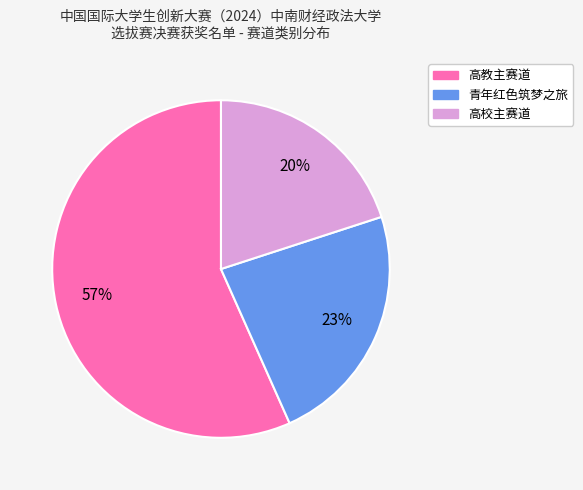

To the nearest percent, what portion does 高教主赛道 represent?

57%